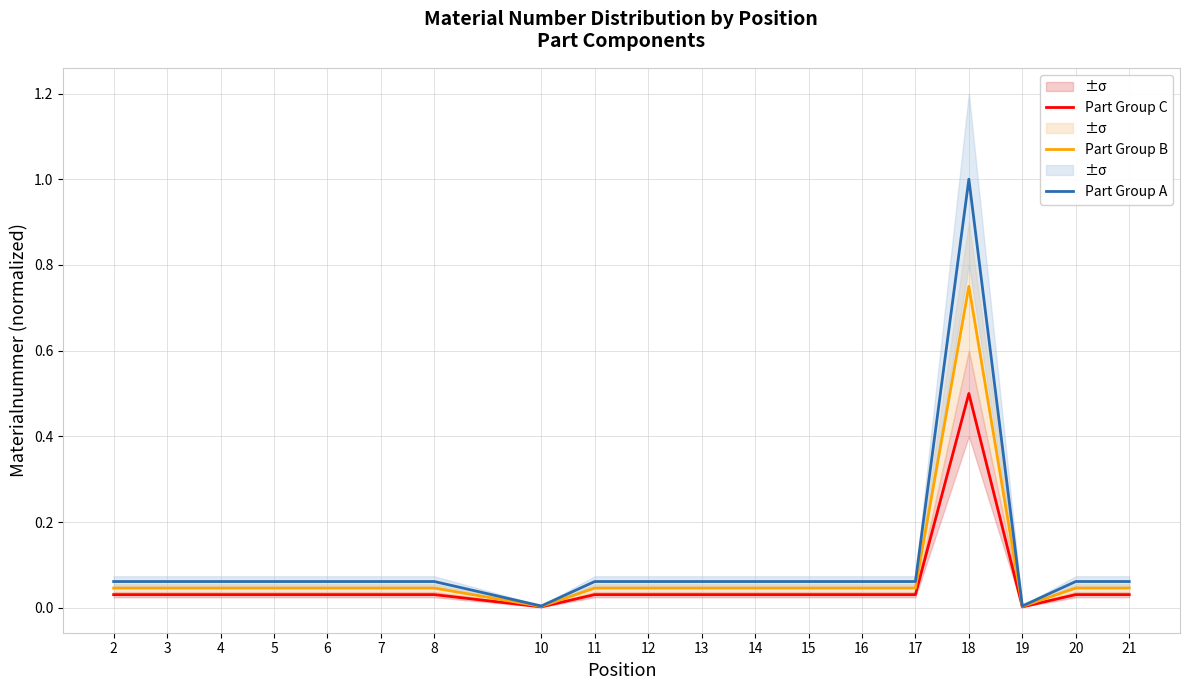

Reading left to right, extract all data points from this chart.

Part Group C: 0.0	0.0	0.0	0.0	0.0	0.0	0.0	0.0	0.0	0.0	0.0	0.0	0.0	0.0	0.0	0.5	0.0	0.0	0.0
Part Group B: 0.0	0.0	0.0	0.0	0.0	0.0	0.0	0.0	0.0	0.0	0.0	0.0	0.0	0.0	0.0	0.8	0.0	0.0	0.0
Part Group A: 0.1	0.1	0.1	0.1	0.1	0.1	0.1	0.0	0.1	0.1	0.1	0.1	0.1	0.1	0.1	1.0	0.0	0.1	0.1